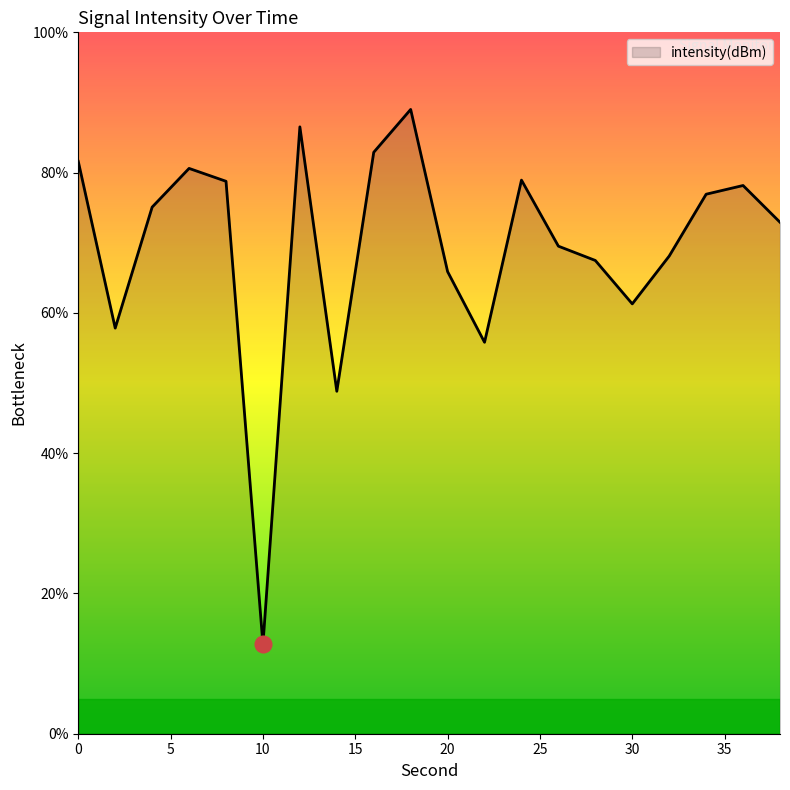

What is the maximum value shown in the chart?

89.0